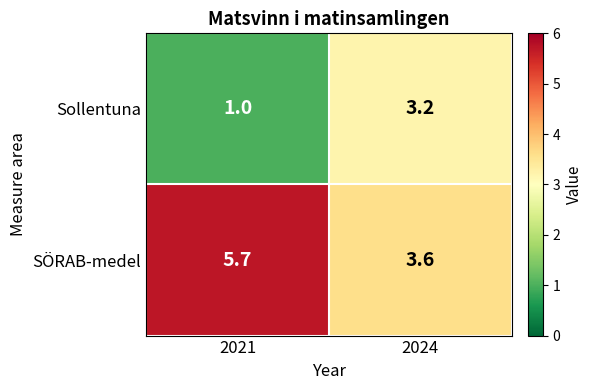

What is the greatest value displayed?

5.7